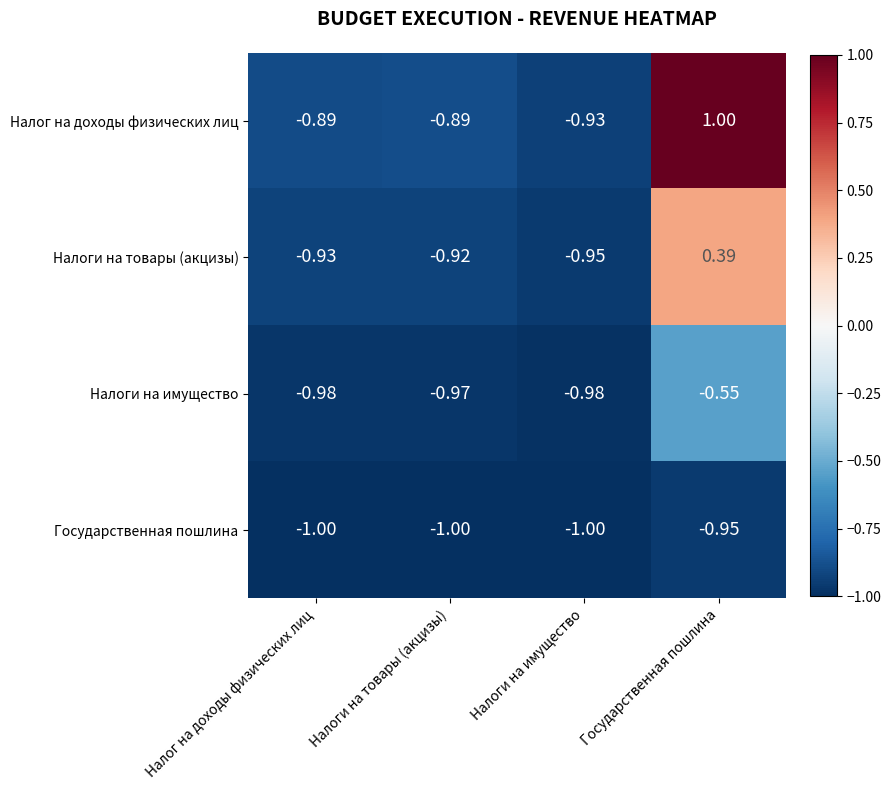

Between Налог на доходы физических лиц and Налоги на имущество, which series saw the biggest shift?

Налог на доходы физических лиц